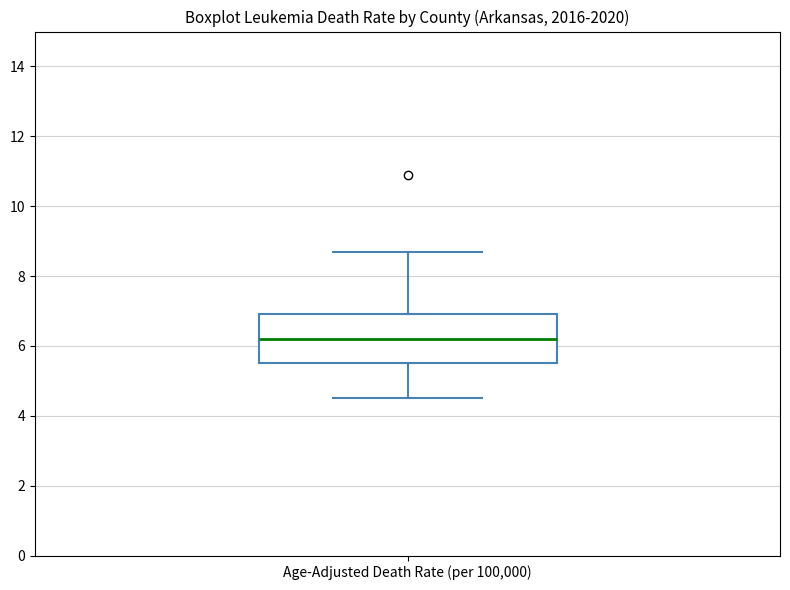

Read this box plot against the y-axis: the position of the median line, the range covered by the box, and the ends of both whiskers. The values are not printed on the chart, so give them approximately, as read against the axis.

median 6.2, box 5.6 to 7.0, whiskers 4.6 to 8.8